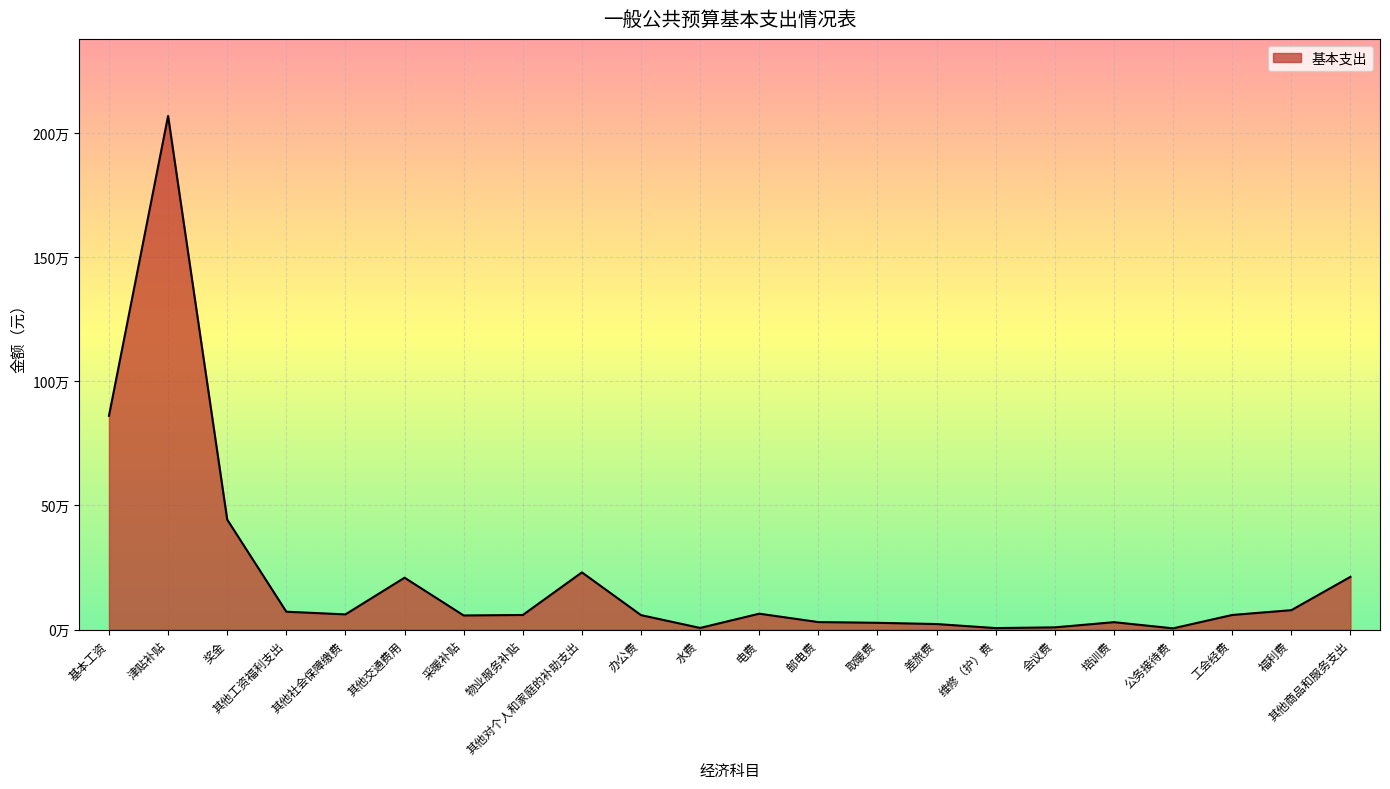

What is the value of the 6th point from the left?

208800.0